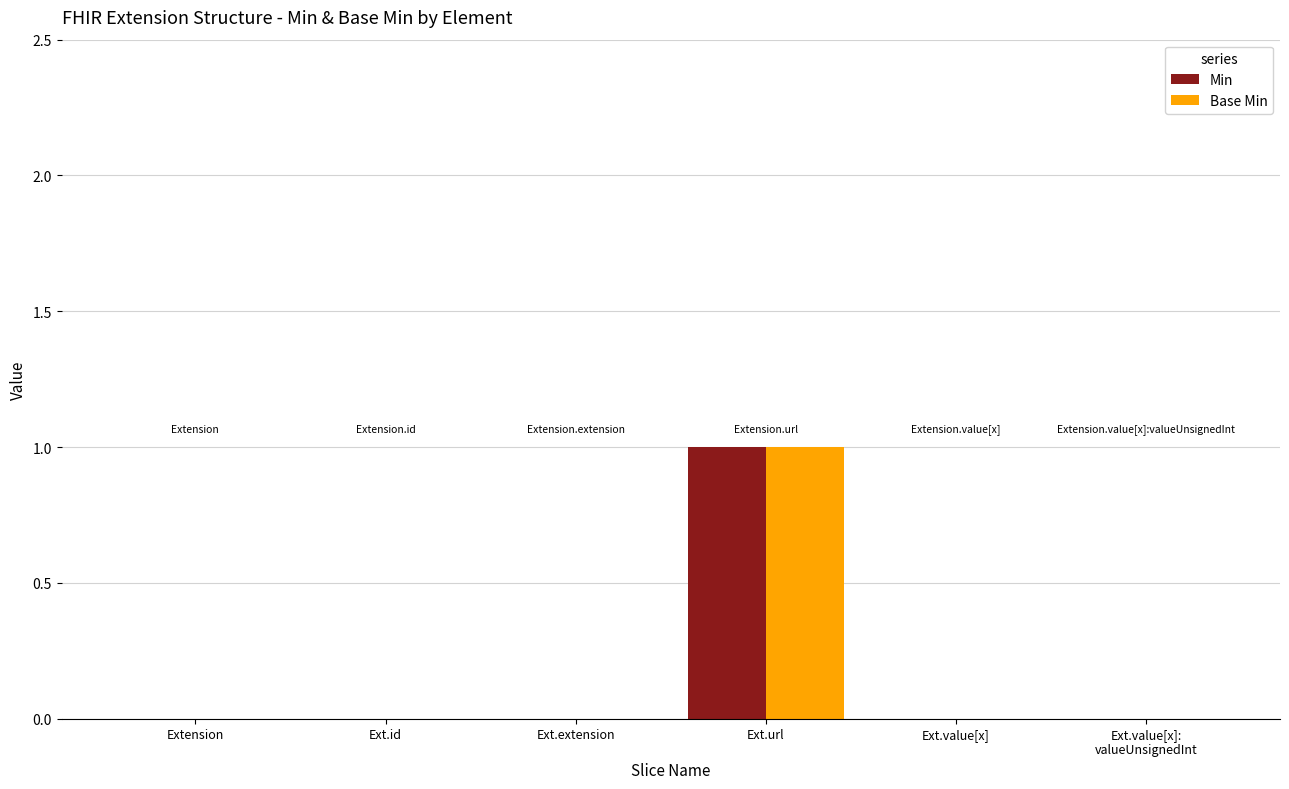

At which category is the sum across all series the highest?

Ext.url